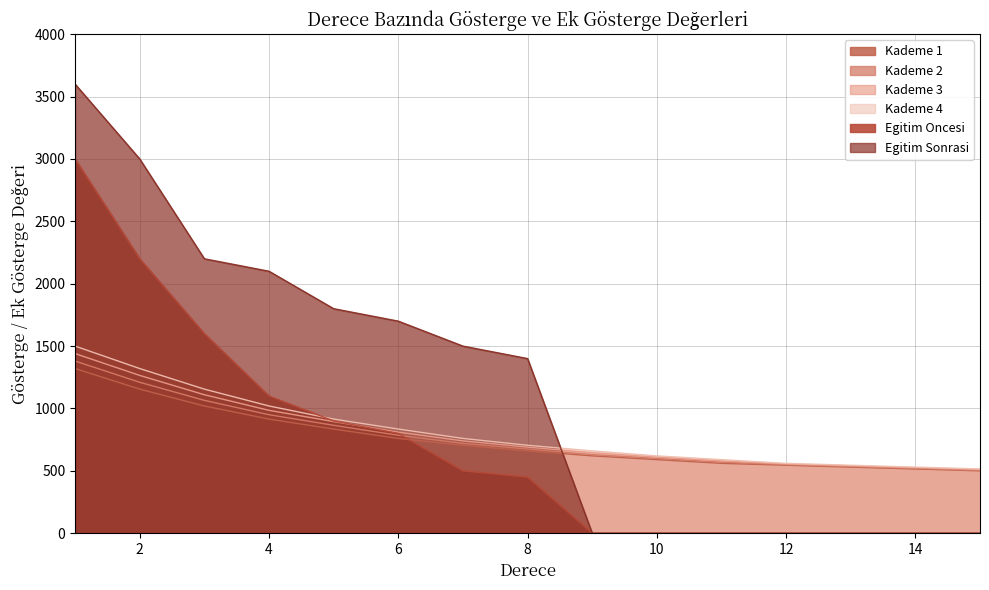

Is it true that Kademe 4 equals 1155 at 3?

True